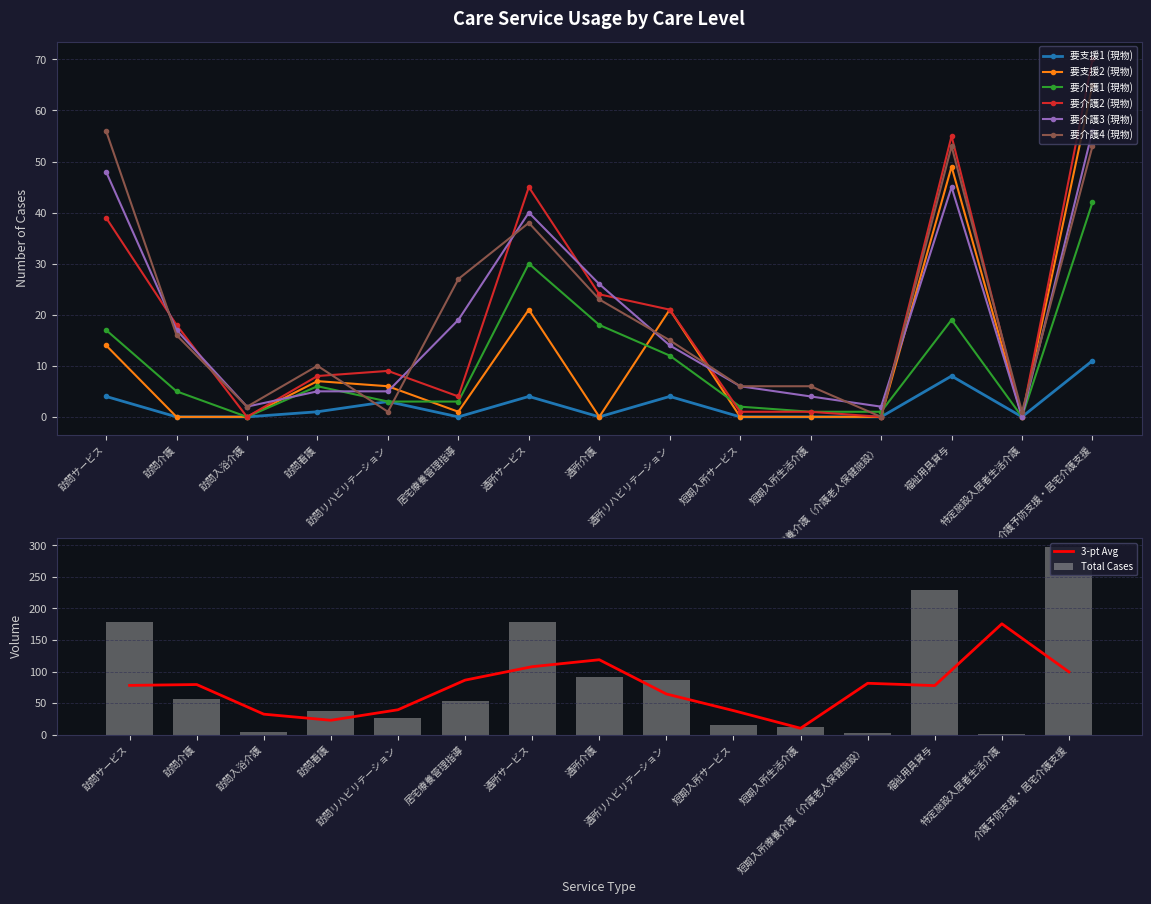

Between 短期入所サービス and 福祉用具貸与, which series saw the biggest shift?

要介護2 (現物)